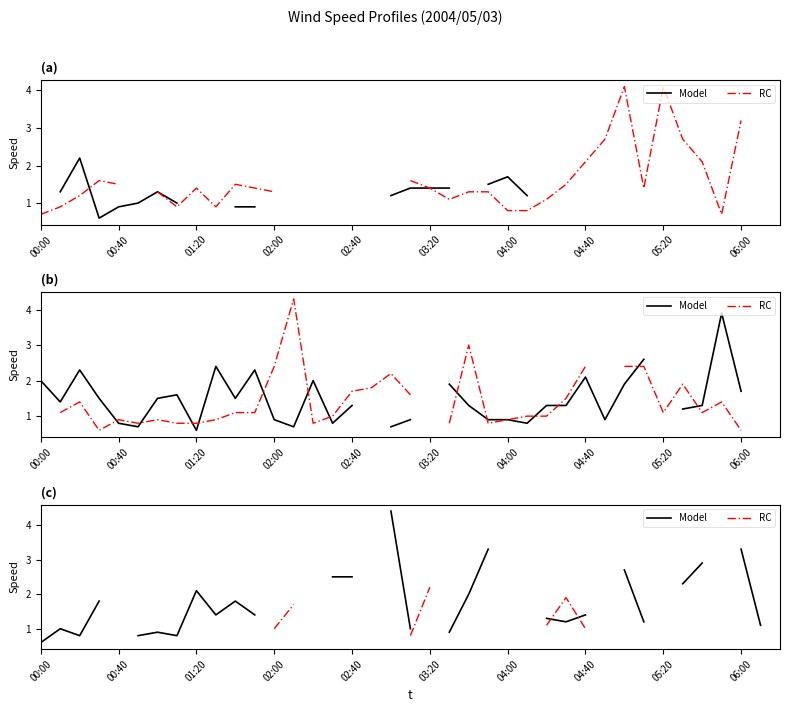

Which series has the widest spread of values?

Model